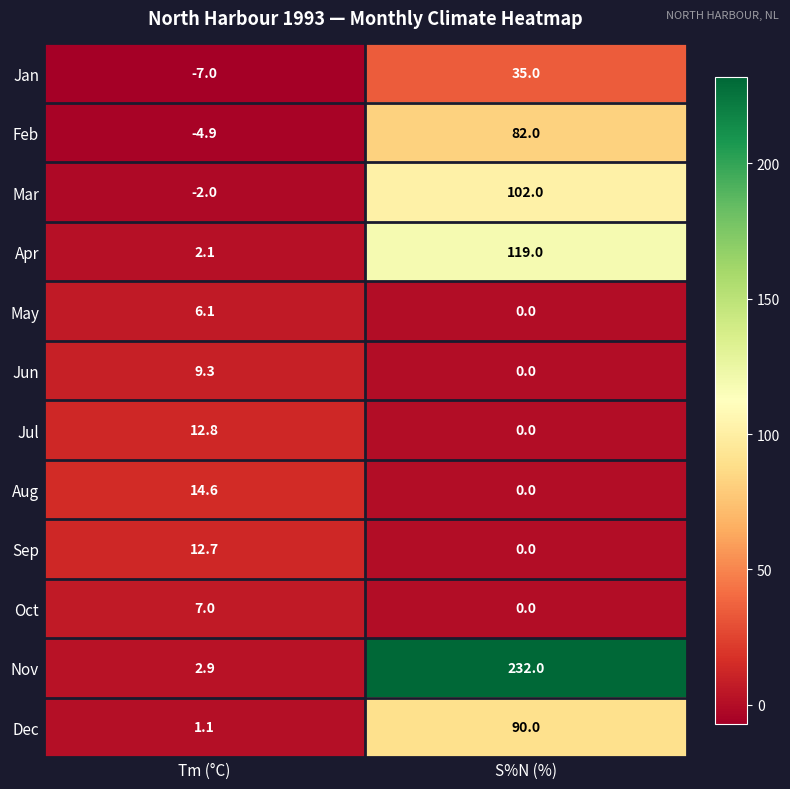

Count the number of categories in the chart.

2